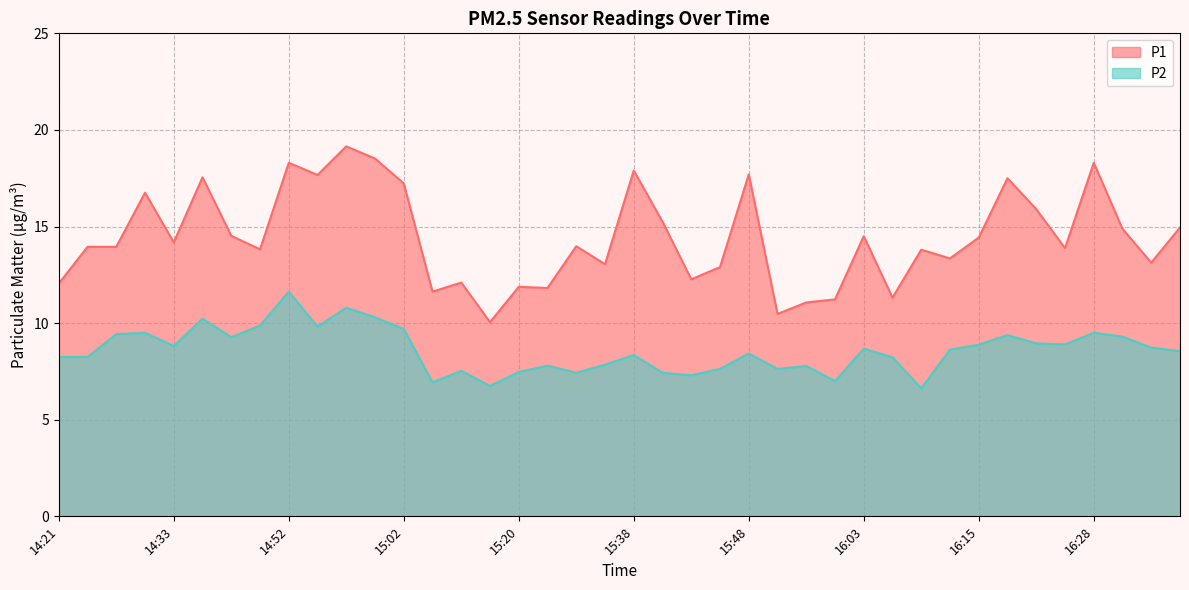

True or false: P2 has more than 0 interior local peaks.

True